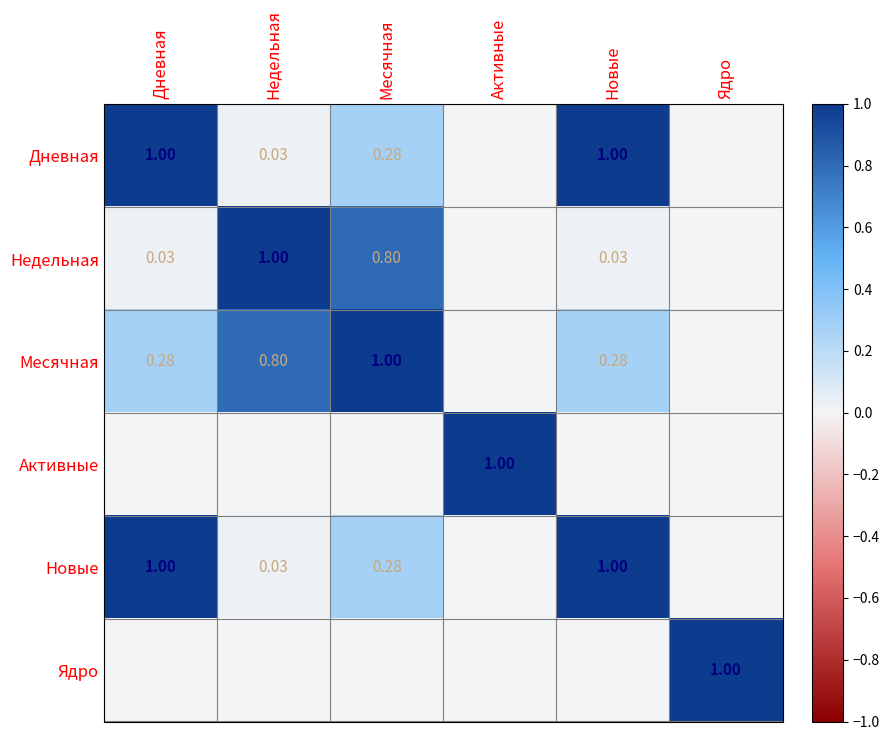

At which category is the sum across all series the highest?

Месячная